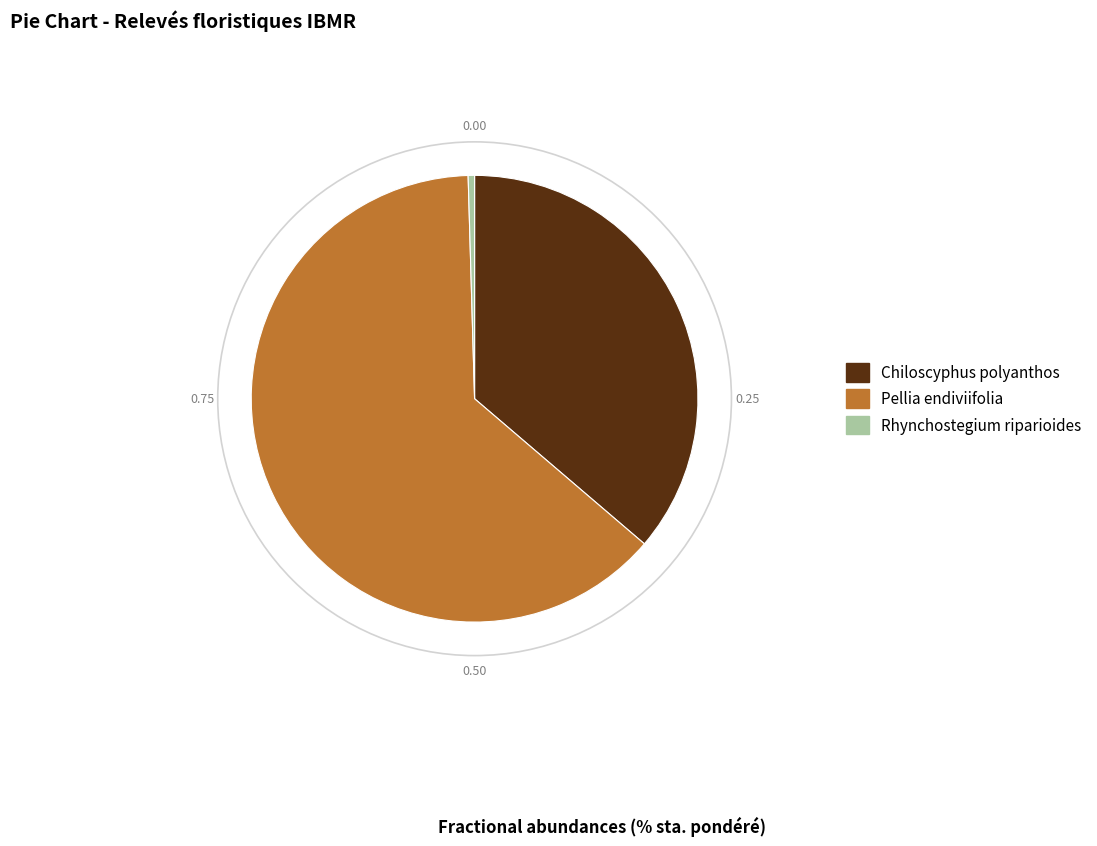

Does Pellia endiviifolia account for over 50% of the chart?

Yes